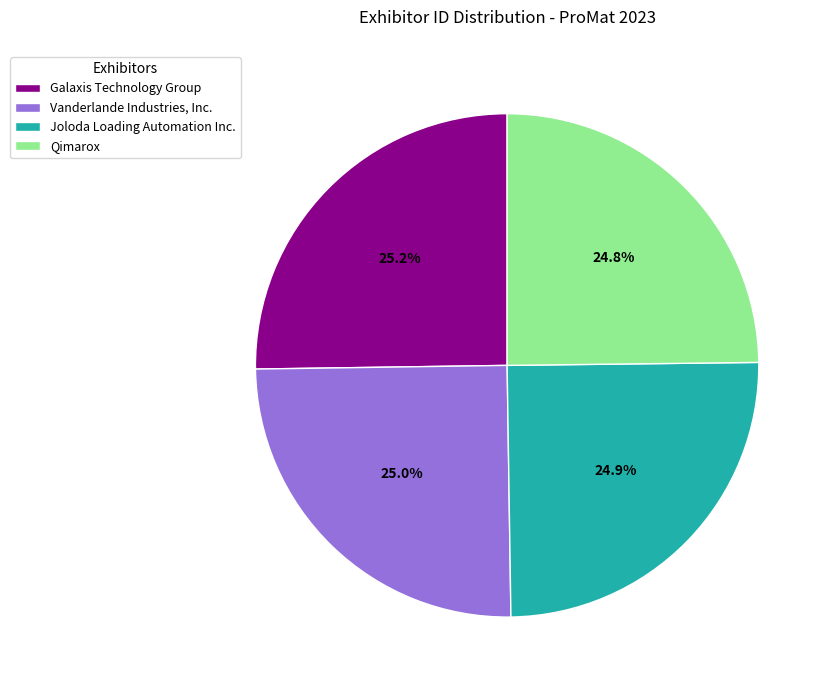

Combined, what portion of the pie is Galaxis Technology Group and Joloda Loading Automation Inc.?

50.2%